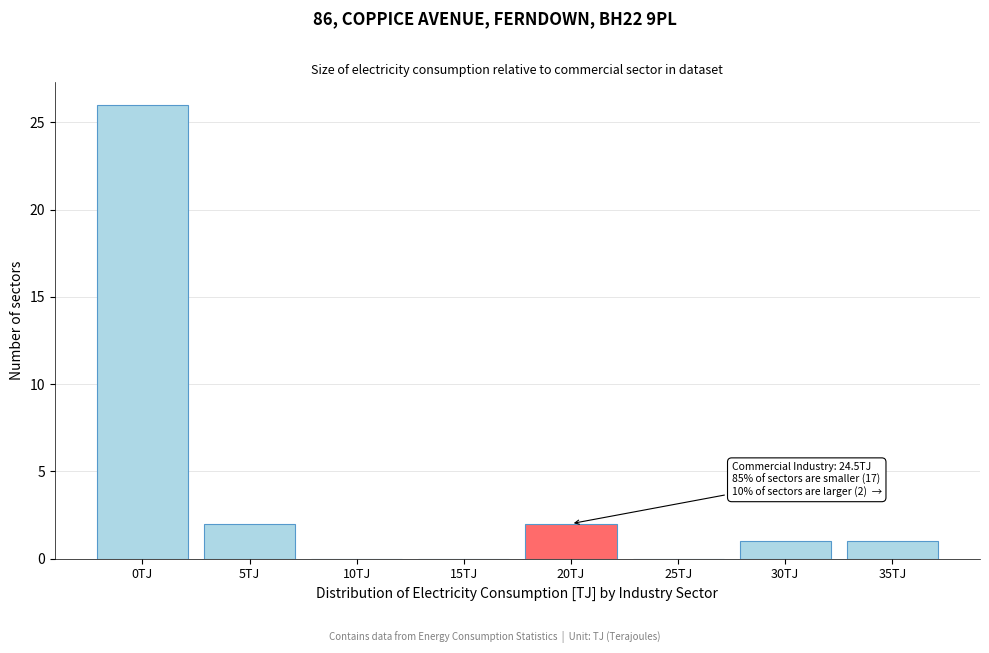

Reading left to right, list all the values displayed in this chart.

0TJ=26	5TJ=2	10TJ=0	15TJ=0	20TJ=2	25TJ=0	30TJ=1	35TJ=1